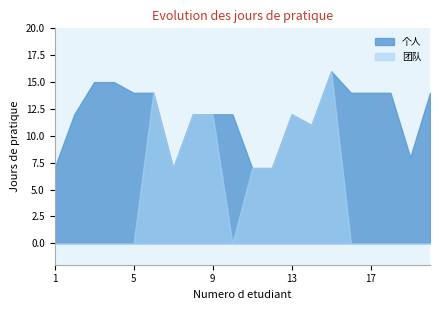

What are all the series names shown in the legend?

个人, 团队